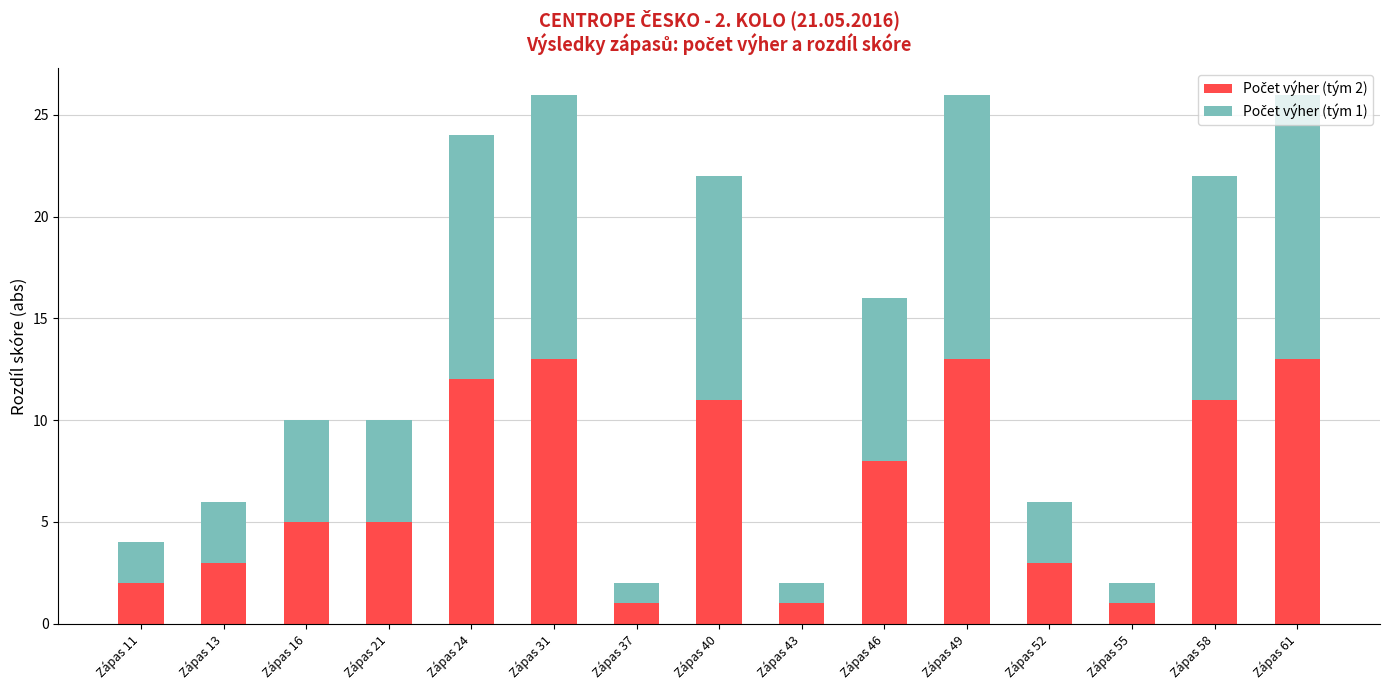

What is the total value across all series at Zápas 21?

10